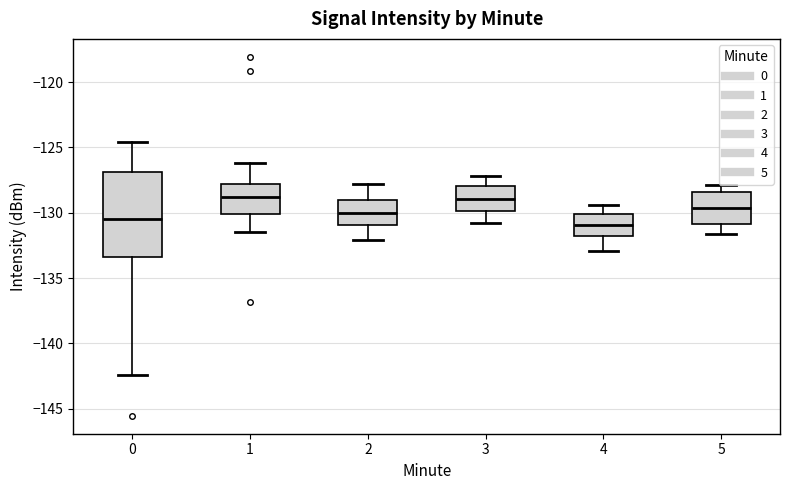

Reading left to right, read every box against the y-axis: the position of its median line, the range the box covers, and the ends of its whiskers. The values are not printed on the chart, so give them approximately, as read against the axis.

0: median -130.5, box -133.5 to -127.0, whiskers -142.5 to -124.5
1: median -129.0, box -130.0 to -128.0, whiskers -131.5 to -126.0
2: median -130.0, box -131.0 to -129.0, whiskers -132.0 to -128.0
3: median -129.0, box -130.0 to -128.0, whiskers -131.0 to -127.0
4: median -131.0, box -132.0 to -130.0, whiskers -133.0 to -129.5
5: median -129.5, box -131.0 to -128.5, whiskers -131.5 to -128.0